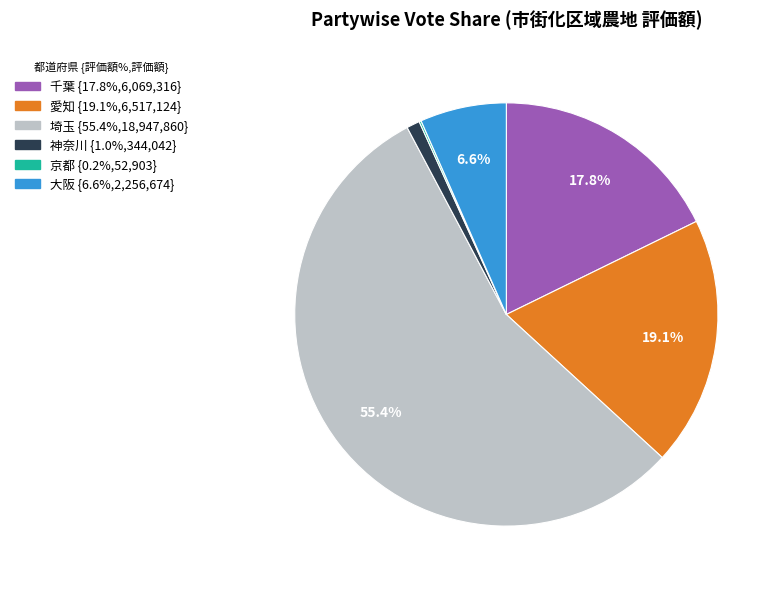

To the nearest percent, what percentage of the pie is 神奈川?

1%